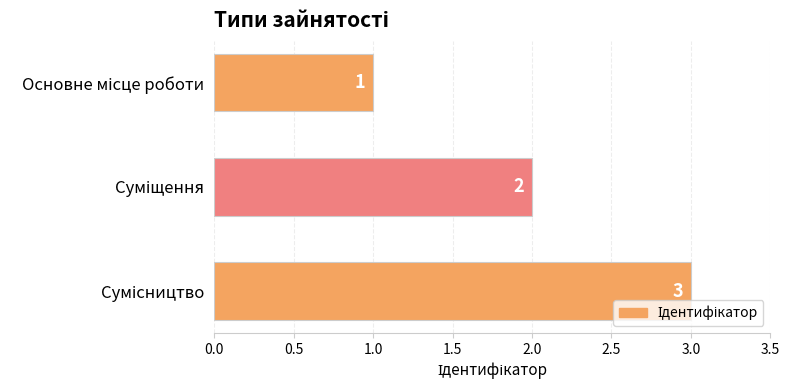

How many values are between 1 and 3?

3